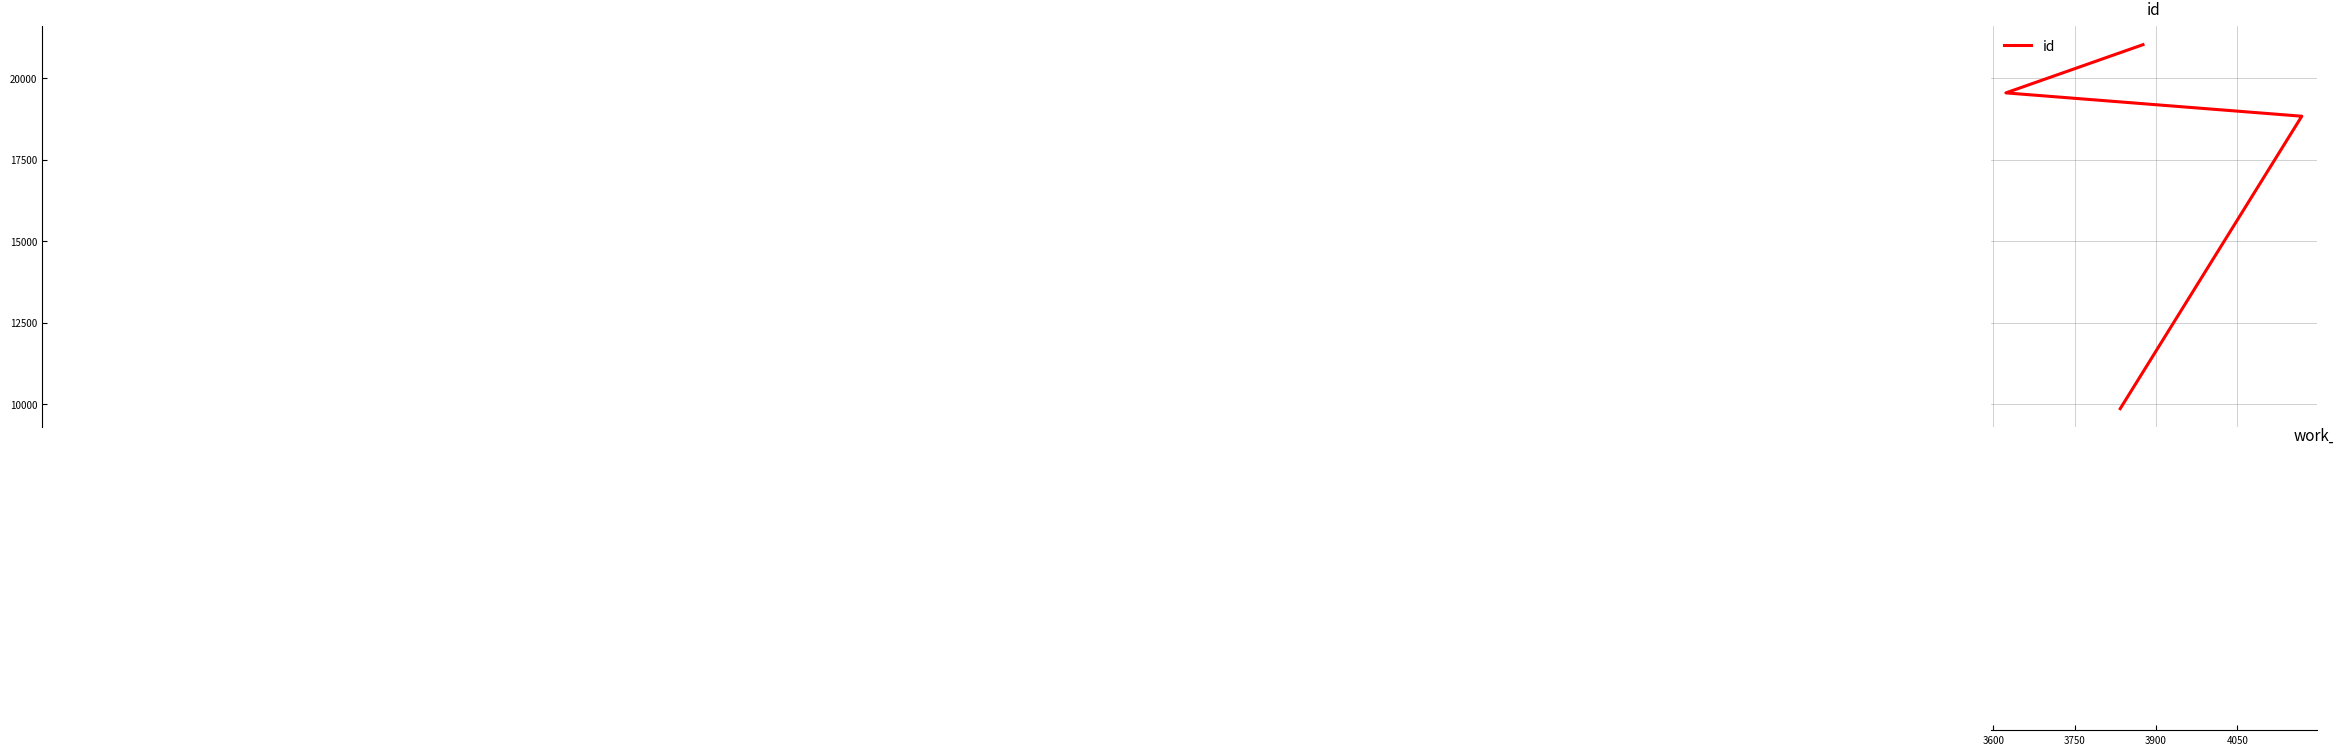

What is the greatest value displayed?

21037